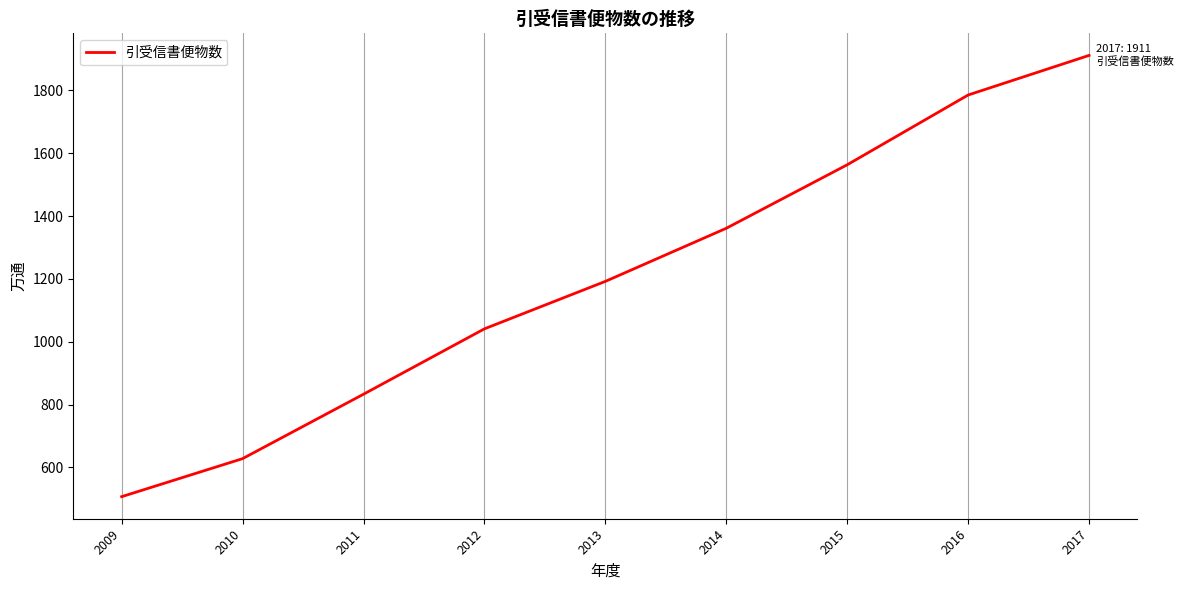

Reading left to right, what are all the values shown in this chart?

507	628	833	1041	1192	1361	1563	1785	1911